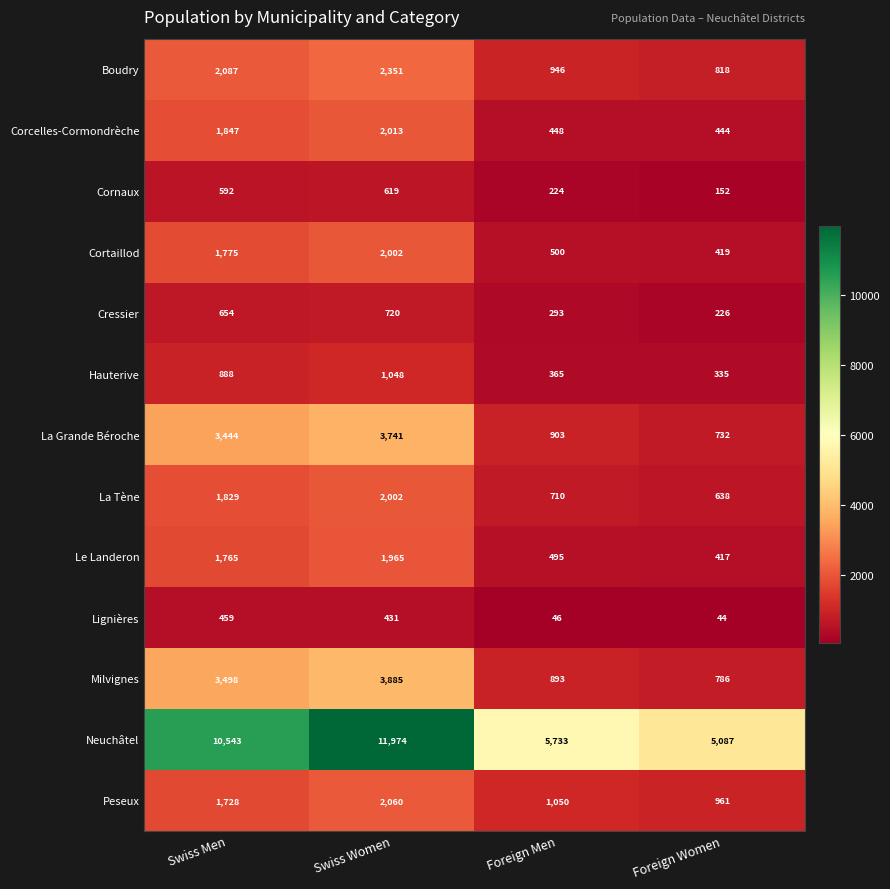

At Foreign Women, list the series in order from largest to smallest.

Neuchâtel, Peseux, Boudry, Milvignes, La Grande Béroche, La Tène, Corcelles-Cormondrèche, Cortaillod, Le Landeron, Hauterive, Cressier, Cornaux, Lignières